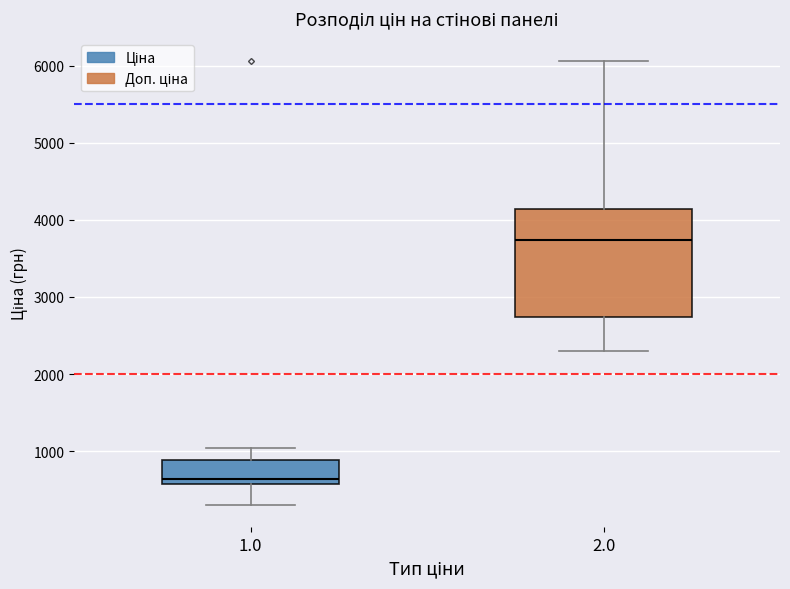

Reading left to right, transcribe this box plot: for each box, give where its median line is, the range the box spans, and where its two whiskers end, as read against the y-axis. The values are not printed on the chart, so give them approximately, as read against the axis.

1.0: median 600 (just above the box's lower edge), box 600 to 900, whiskers 300 to 1000
2.0: median 3700, box 2700 to 4100, whiskers 2300 to 6100